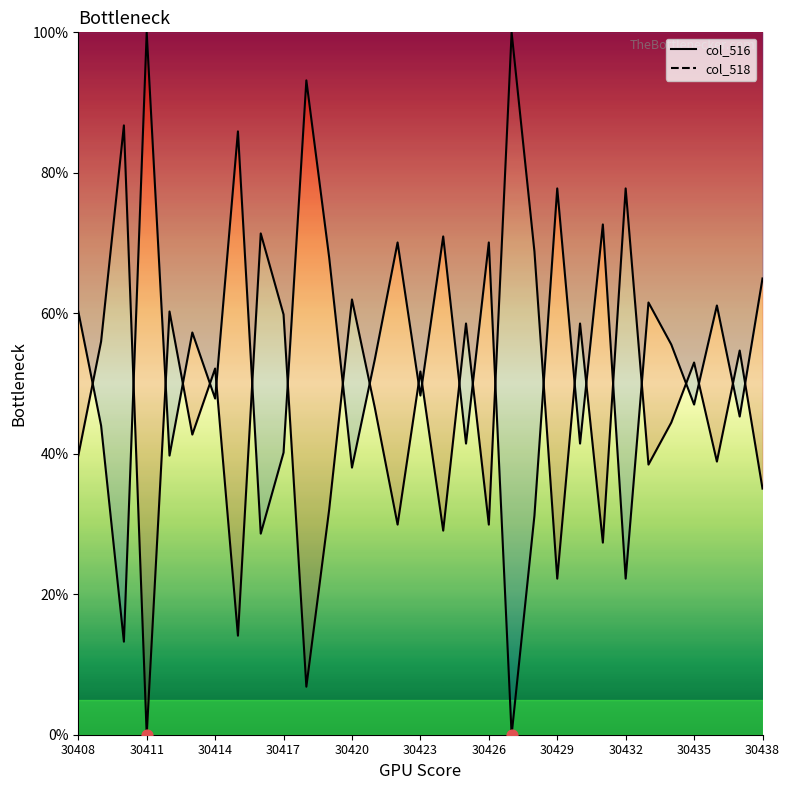

At which category is the sum across all series the highest?

30408